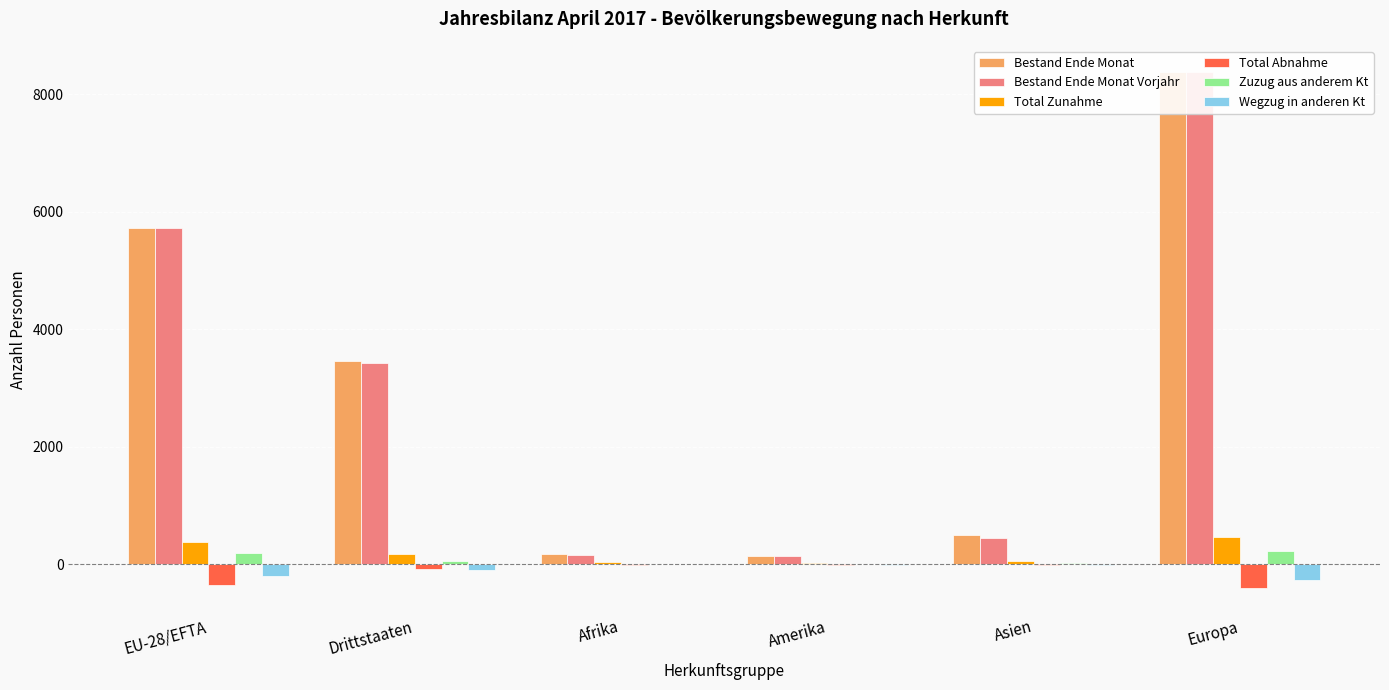

Reading right to left, list all the values displayed in this chart.

Bestand Ende Monat: Europa=8376	Asien=490	Amerika=143	Afrika=176	Drittstaaten=3466	EU-28/EFTA=5723
Bestand Ende Monat Vorjahr: Europa=8386	Asien=449	Amerika=143	Afrika=162	Drittstaaten=3424	EU-28/EFTA=5722
Total Zunahme: Europa=456	Asien=50	Amerika=17	Afrika=27	Drittstaaten=173	EU-28/EFTA=378
Total Abnahme: Europa=-410	Asien=-11	Amerika=-11	Afrika=-11	Drittstaaten=-91	EU-28/EFTA=-353
Zuzug aus anderem Kt: Europa=217	Asien=15	Amerika=3	Afrika=4	Drittstaaten=53	EU-28/EFTA=186
Wegzug in anderen Kt: Europa=-270	Asien=-13	Amerika=-9	Afrika=-6	Drittstaaten=-93	EU-28/EFTA=-206